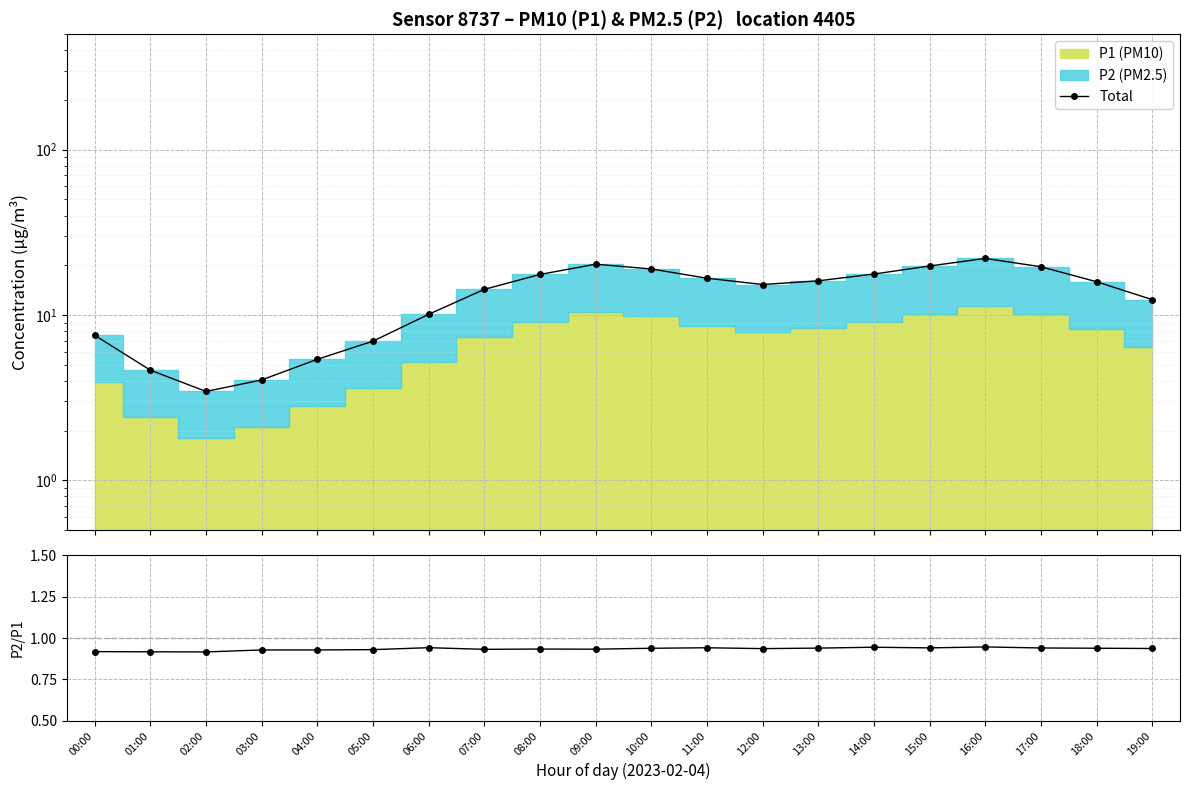

What is the sum of the P2/P1 values at 12:00 and 06:00?

1.9